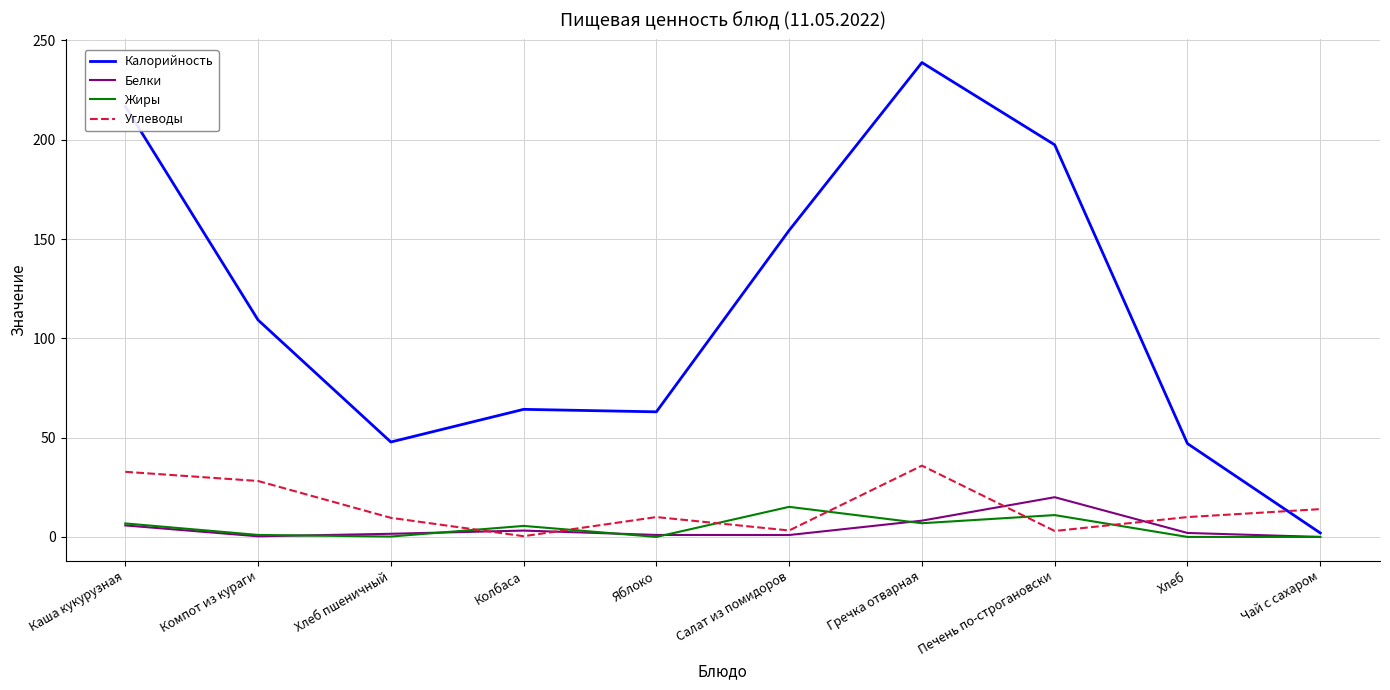

Between which two adjacent categories do Углеводы and Белки first intersect?

Хлеб пшеничный and Колбаса